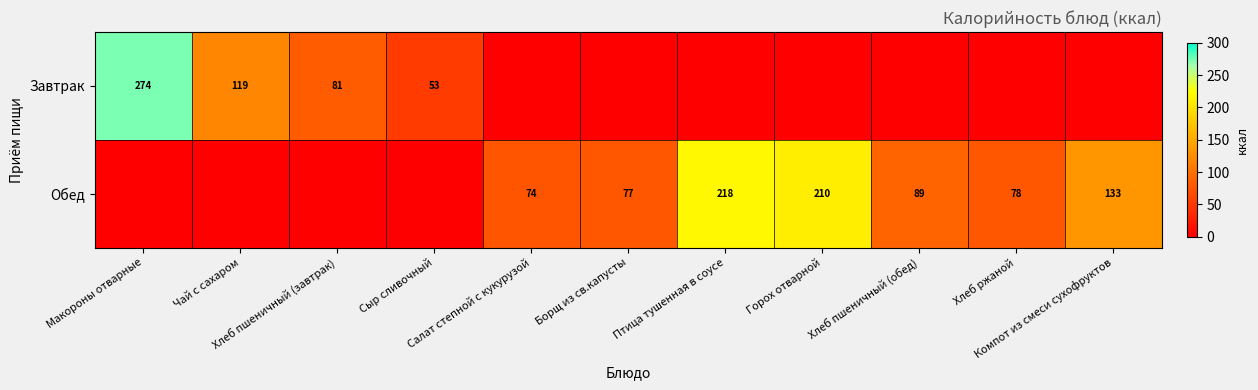

Count the number of categories in the chart.

11